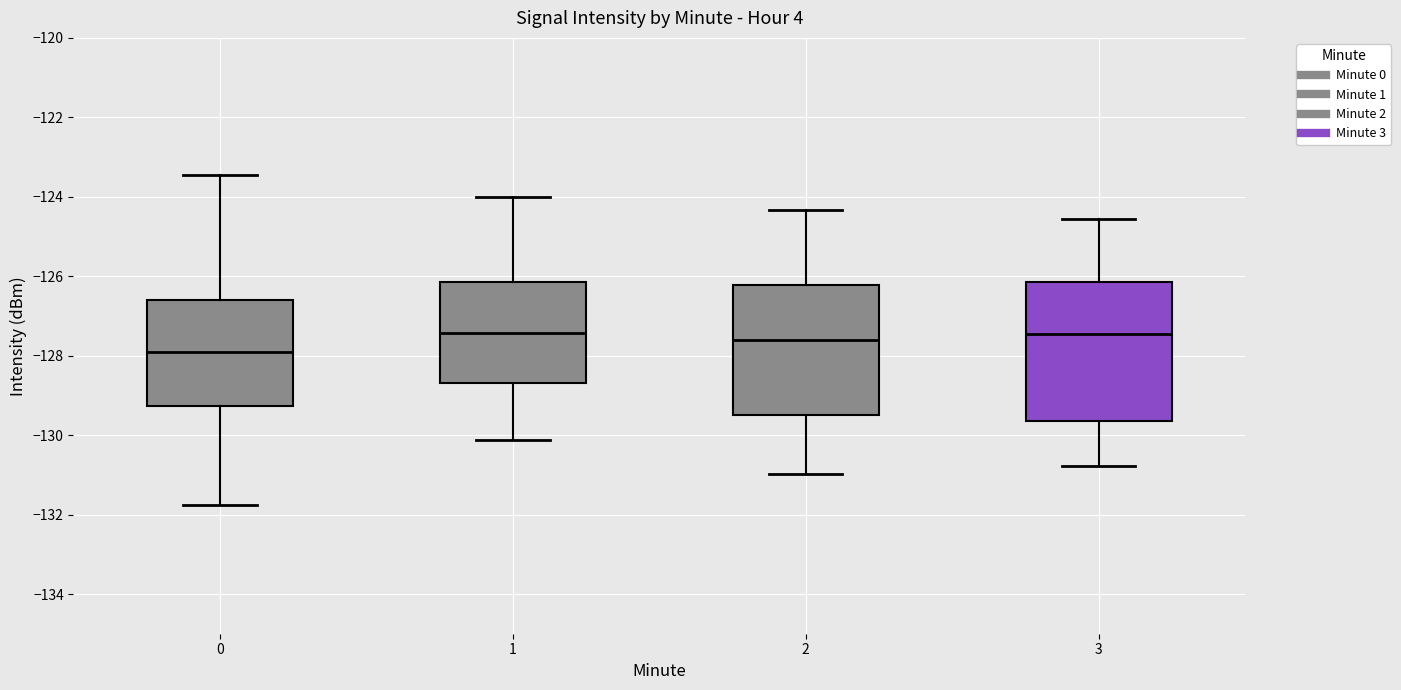

Comparing the boxes themselves (not the whiskers), which one is the tallest?

3